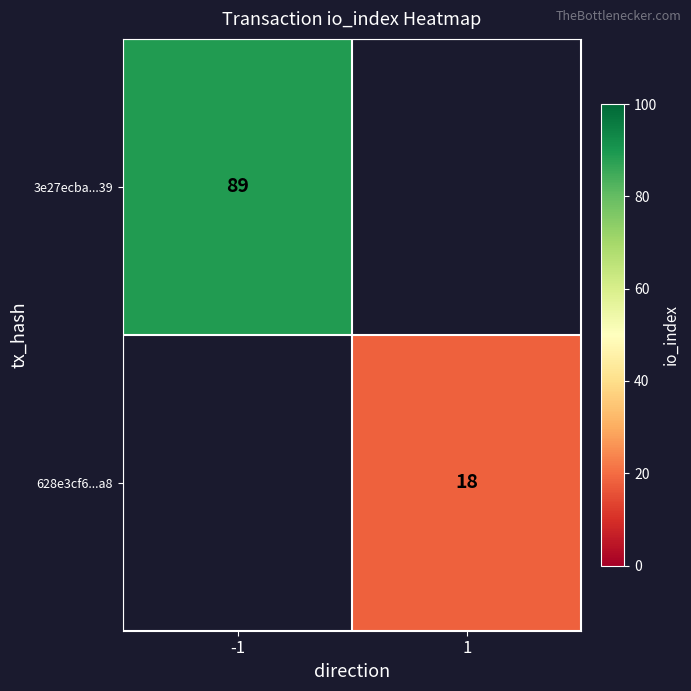

True or false: 628e3cf6...a8 has a value of 18 at 1.

True